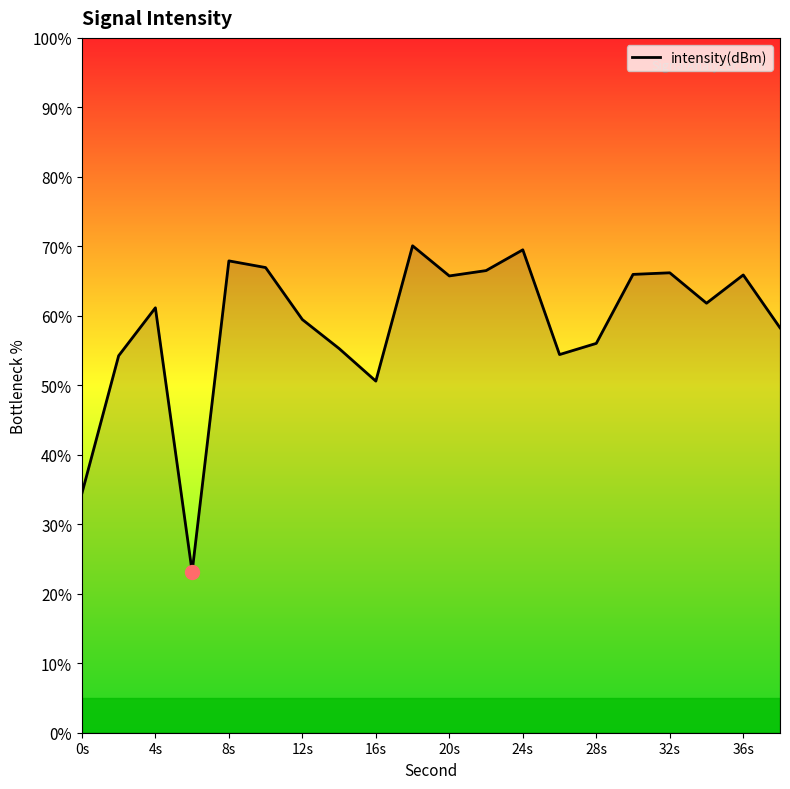

What is the maximum value shown in the chart?

70.1